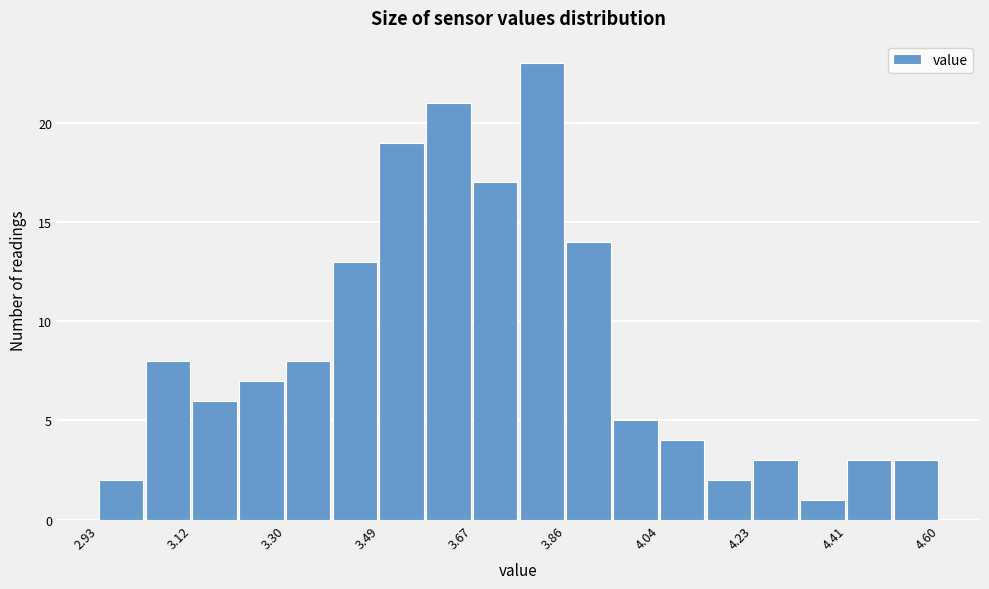

Over which range of the x-axis is the bar tallest?

3.76 to 3.86